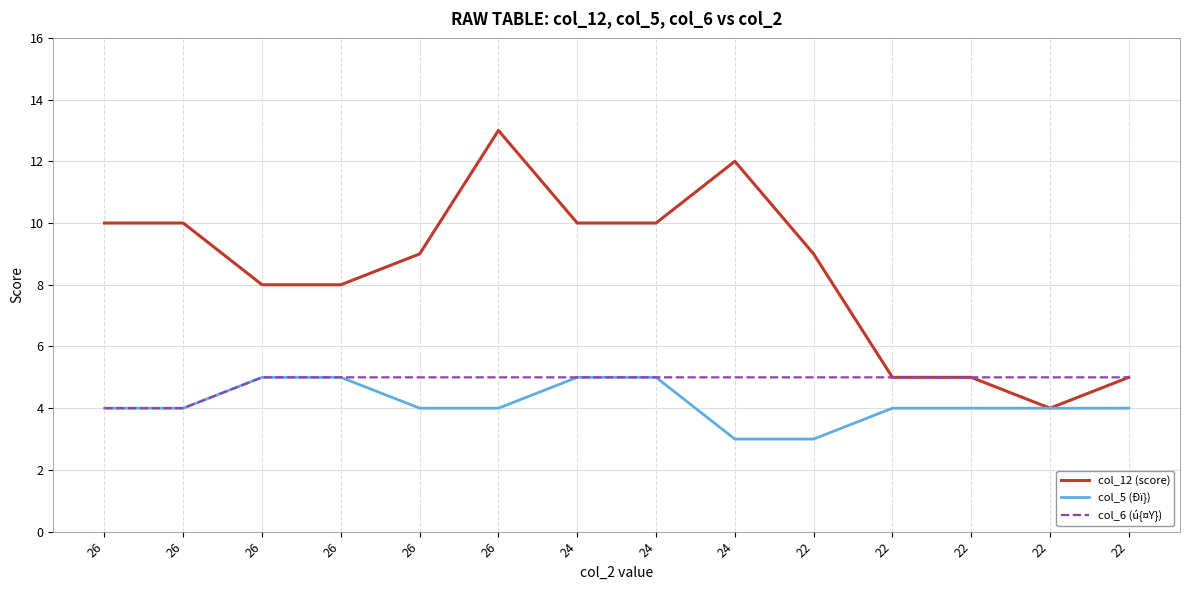

Reading left to right, transcribe all the data shown in this chart.

col_12 (score): 10	10	8	8	9	13	10	10	12	9	5	5	4	5
col_5 (Ðï}): 4	4	5	5	4	4	5	5	3	3	4	4	4	4
col_6 (ú{¤Y}): 4	4	5	5	5	5	5	5	5	5	5	5	5	5